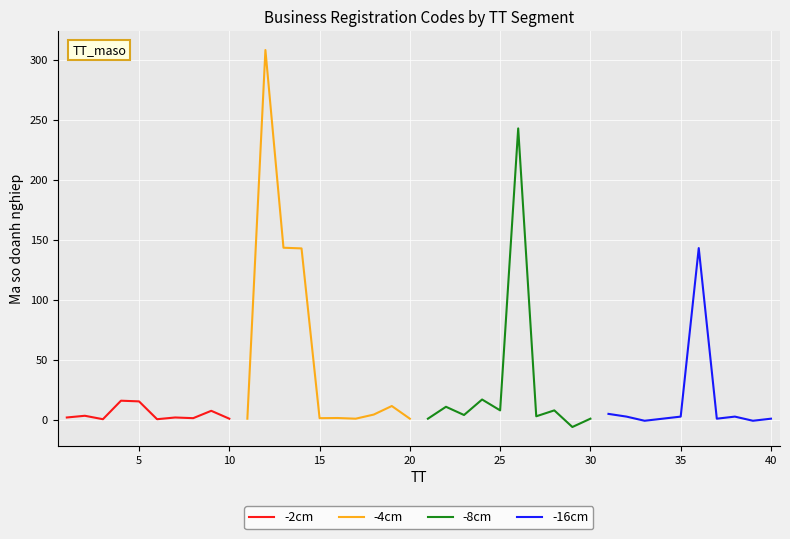

What is the highest value of the -2cm series?

16.0